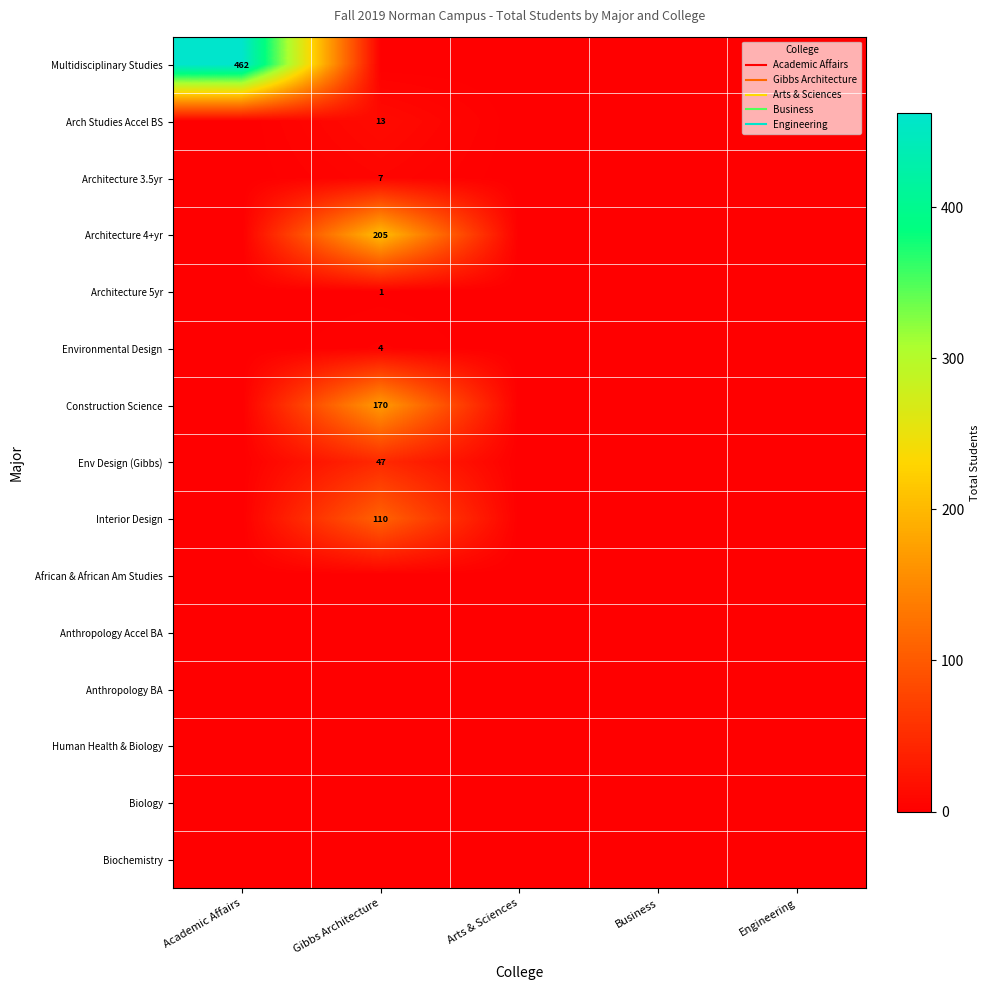

The Interior Design series shows 195 at Gibbs Architecture. True or false?

False